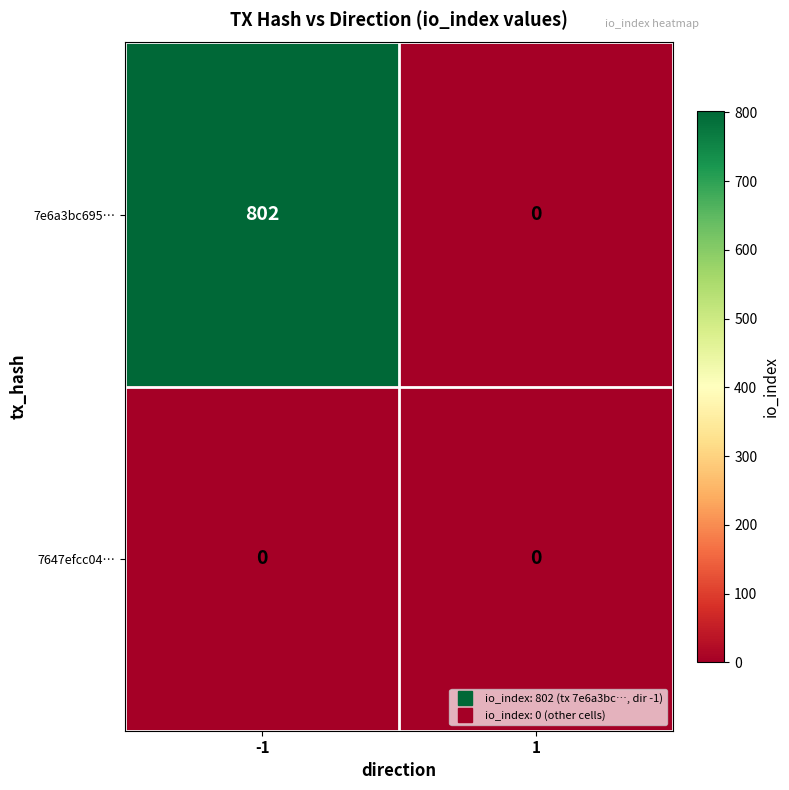

Reading right to left, transcribe all the data shown in this chart.

7e6a3bc695…: 1=0	-1=802
7647efcc04…: 1=0	-1=0